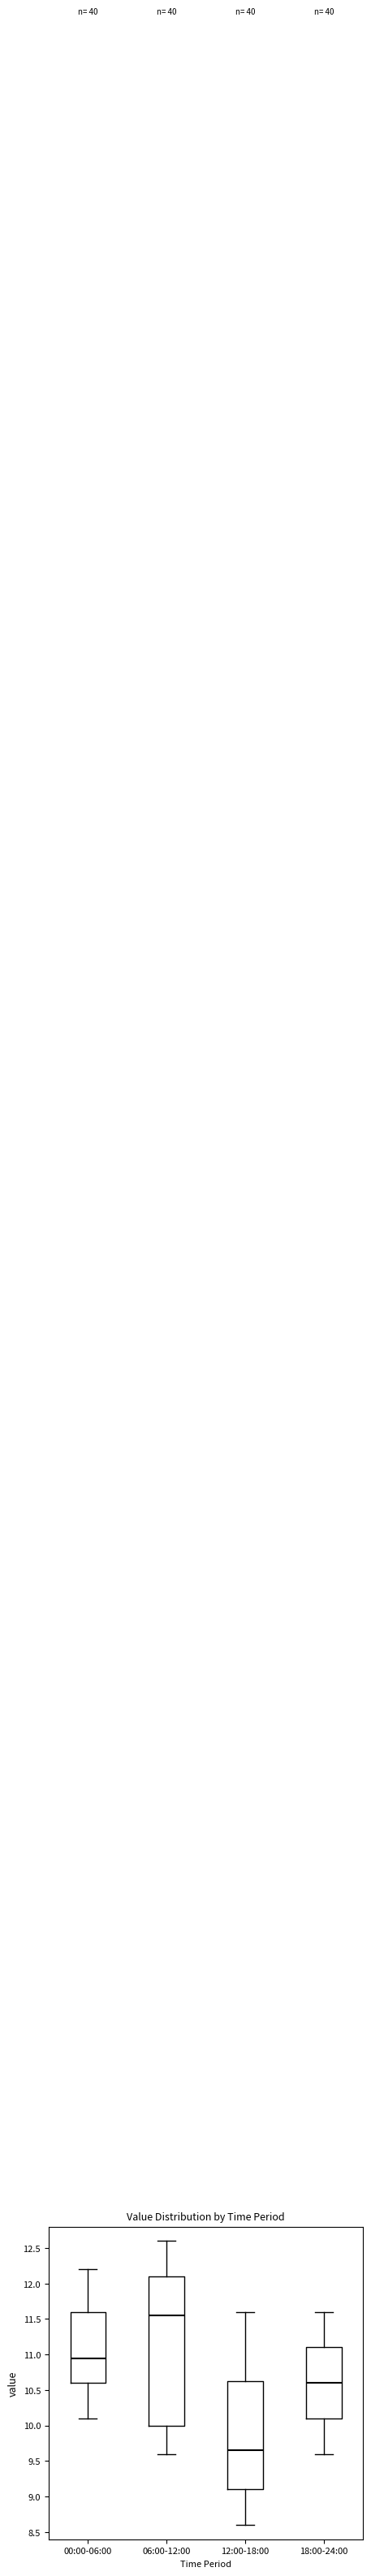

Reading left to right, transcribe this box plot: for each box, give where its median line is, the range the box spans, and where its two whiskers end, as read against the y-axis. The values are not printed on the chart, so give them approximately, as read against the axis.

00:00-06:00: median 10.95, box 10.60 to 11.60, whiskers 10.10 to 12.20
06:00-12:00: median 11.55, box 10.00 to 12.10, whiskers 9.60 to 12.60
12:00-18:00: median 9.65, box 9.10 to 10.65, whiskers 8.60 to 11.60
18:00-24:00: median 10.60, box 10.10 to 11.10, whiskers 9.60 to 11.60